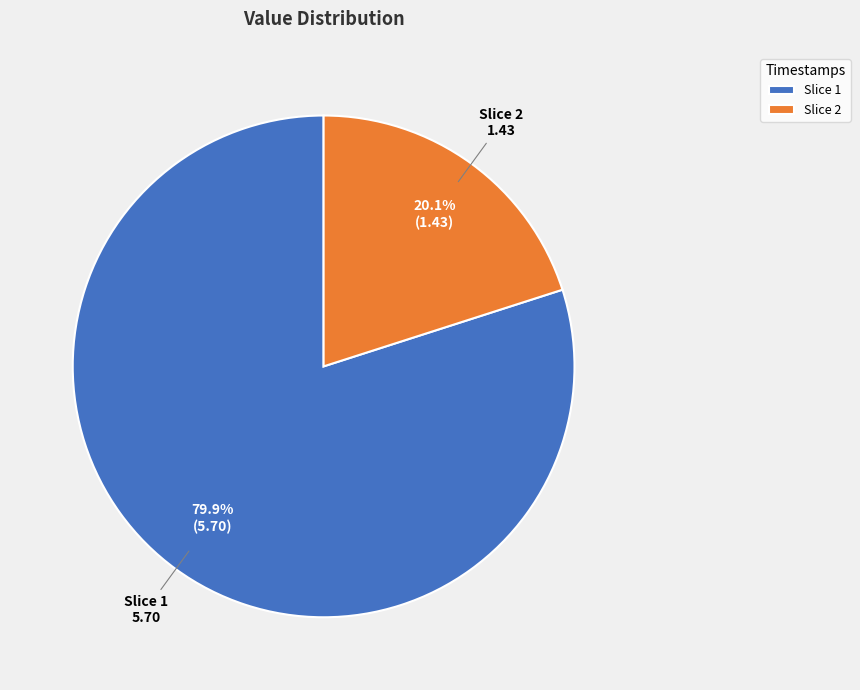

What is the largest slice in the pie chart?

Slice 1